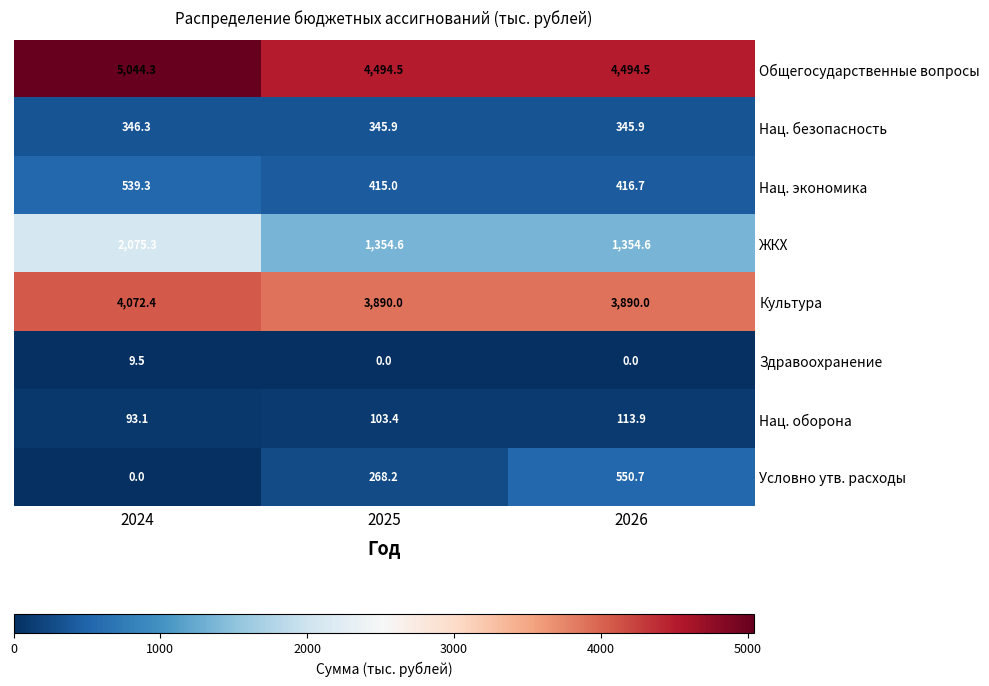

What is the spread (max minus min) of values at 2024?

5044.3